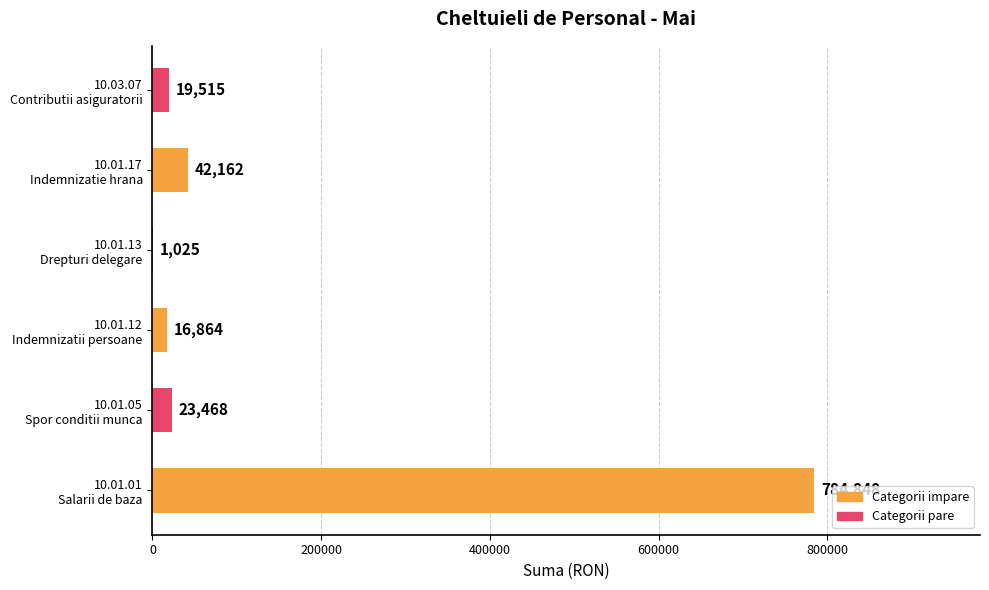

What is the maximum value shown in the chart?

784848